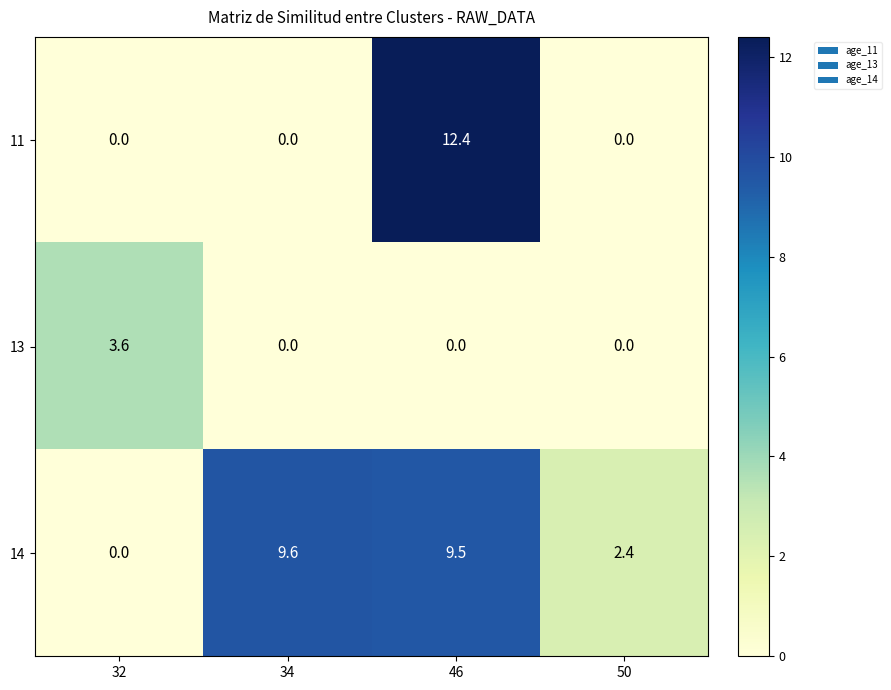

Reading left to right, transcribe all the data shown in this chart.

11: 32=0.0	34=0.0	46=12.4	50=0.0
13: 32=3.6	34=0.0	46=0.0	50=0.0
14: 32=0.0	34=9.6	46=9.5	50=2.4